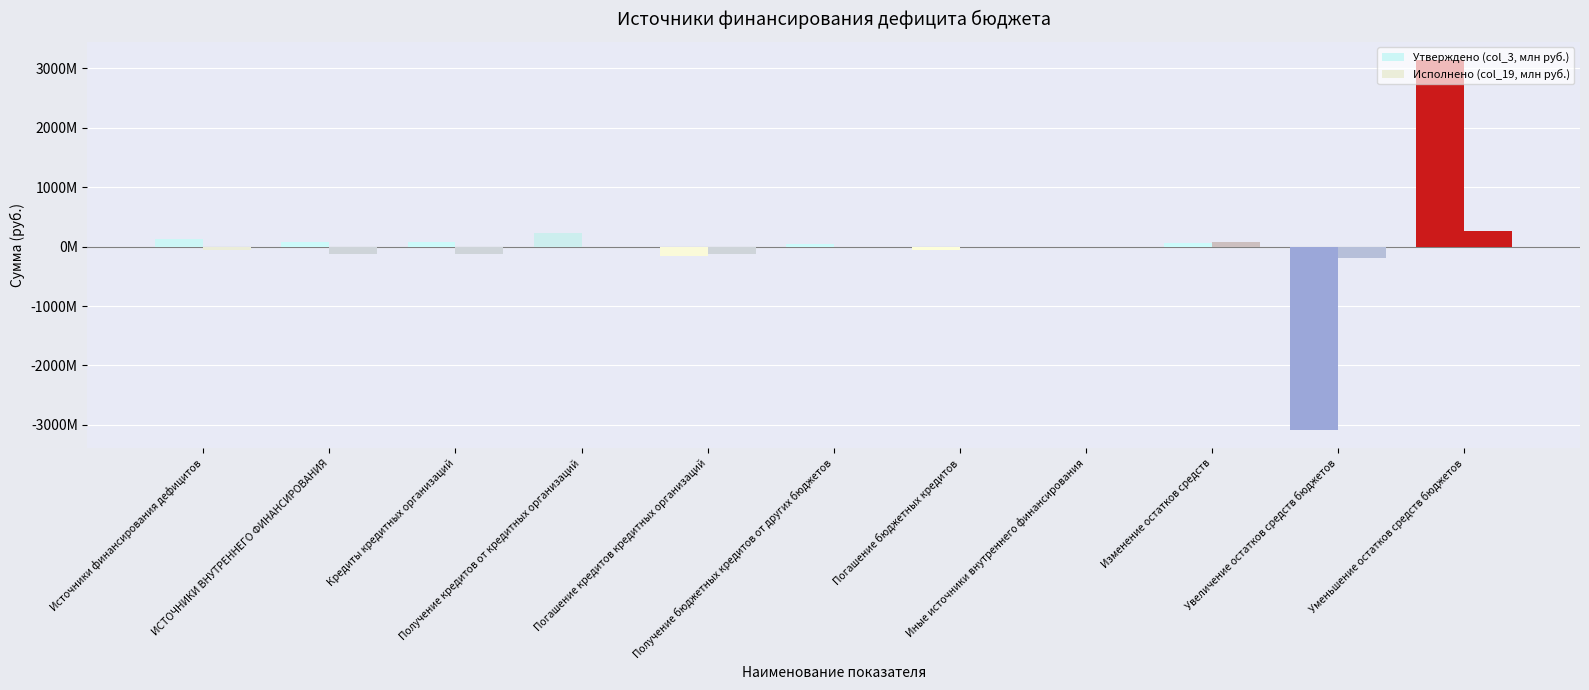

Are the bars grouped side by side (vs. stacked)?

Yes